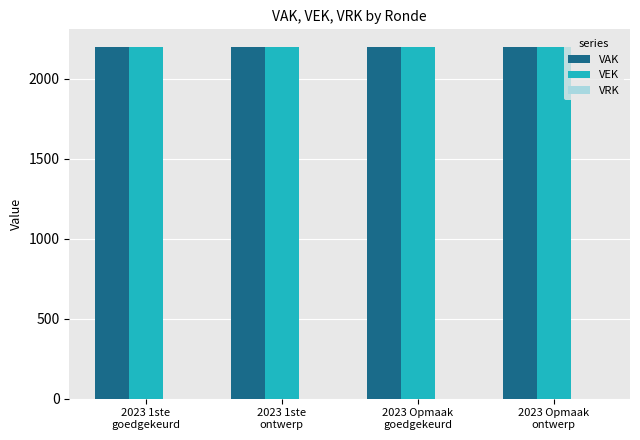

Is the value of VEK at 2023 1ste
ontwerp greater than the value of VRK at 2023 Opmaak
ontwerp?

Yes